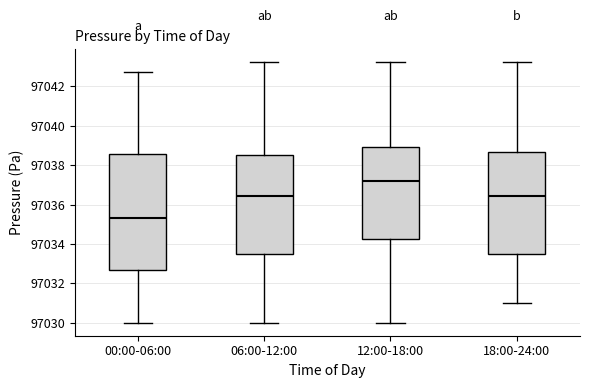

Where is the lower edge of the box for 18:00-24:00 on the y-axis? The values are not printed on the chart, so give them approximately, as read against the axis.

97033.4